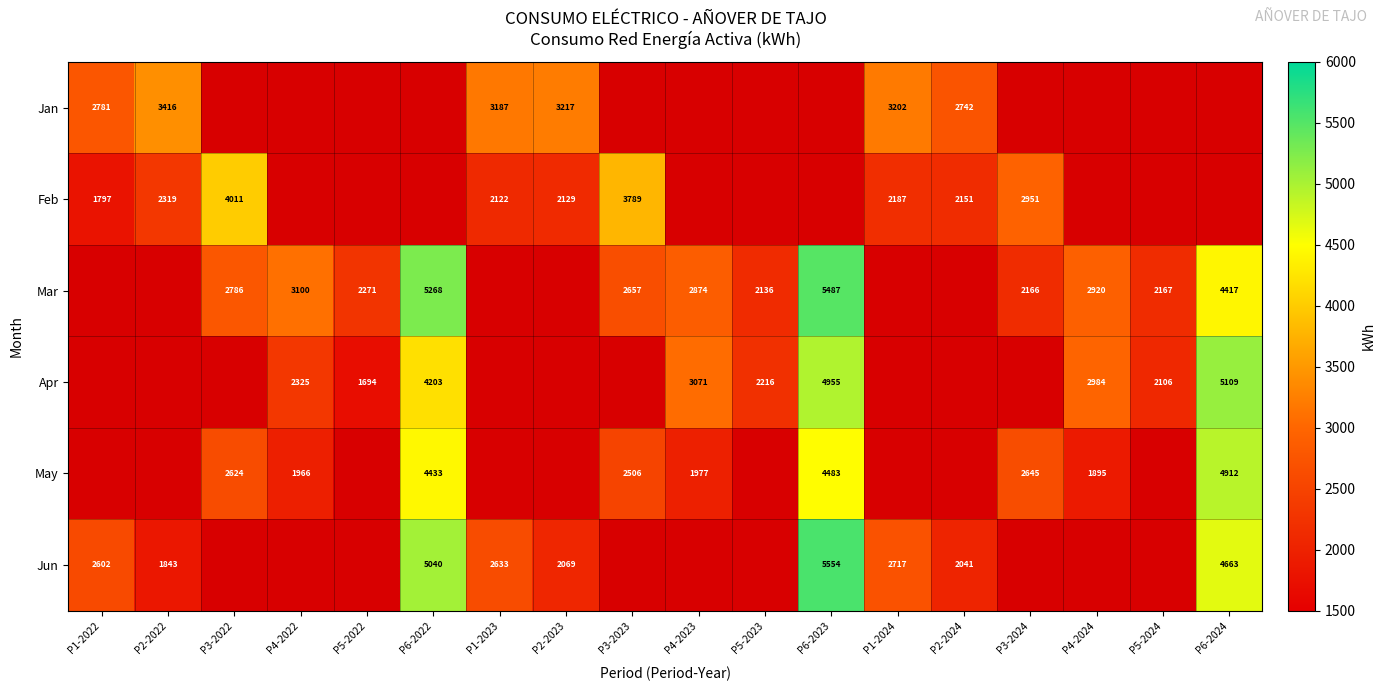

The value of Apr at P4-2023 is 3071. True or false?

True